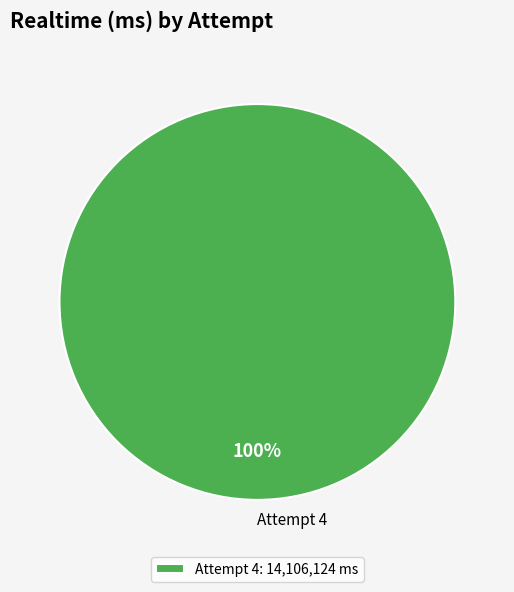

Does any single category account for the majority?

Yes